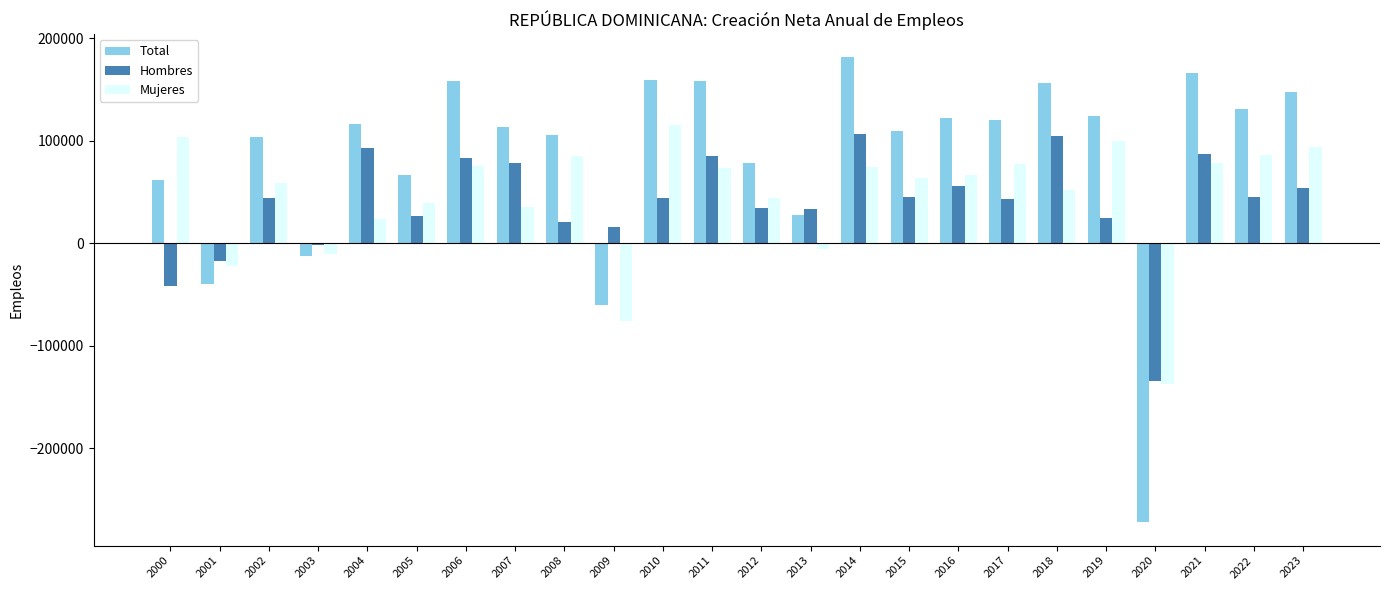

What is the difference between the maximum and minimum values in the Mujeres series?

253287.0